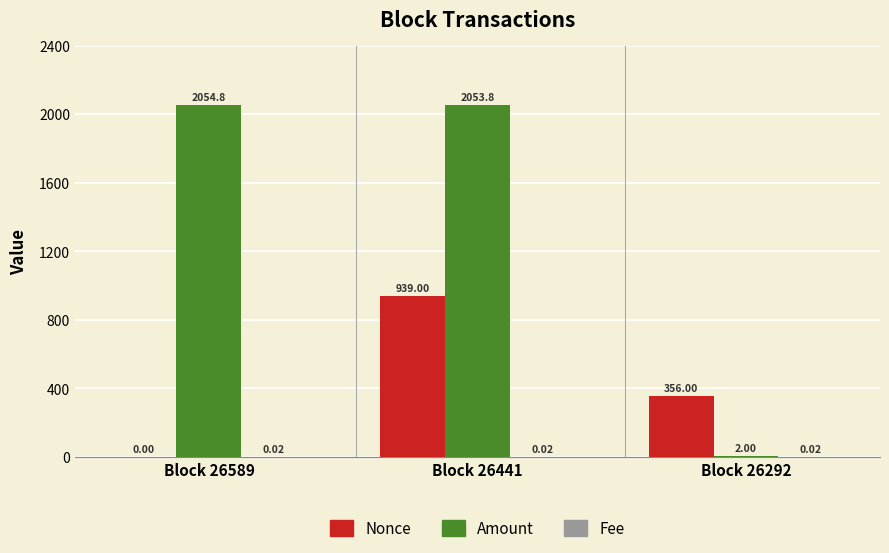

Where is Amount nearest to the value 1028?

Block 26441